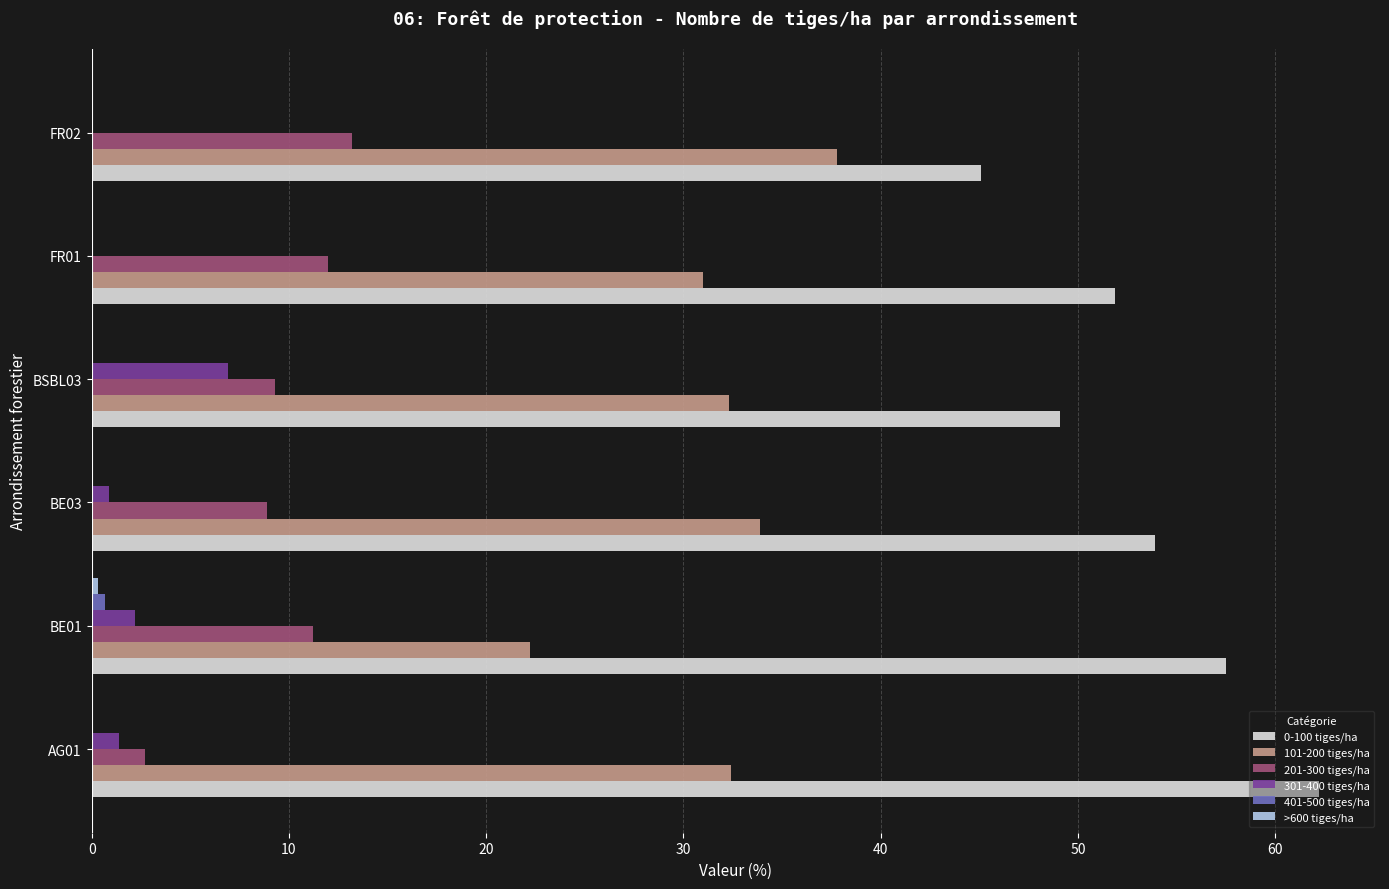

What is the maximum value shown in the chart?

62.2